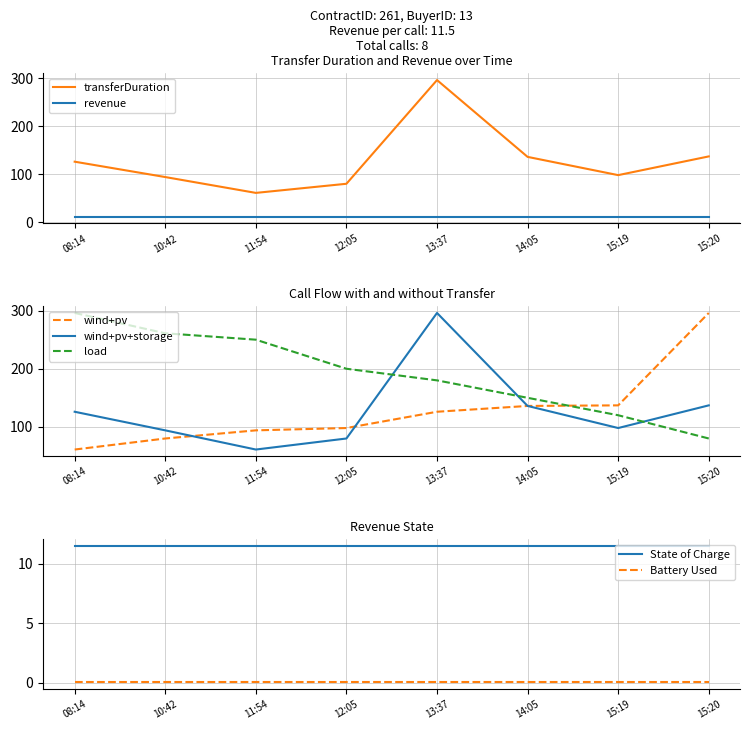

The value of load at 15:20 is 80. True or false?

True